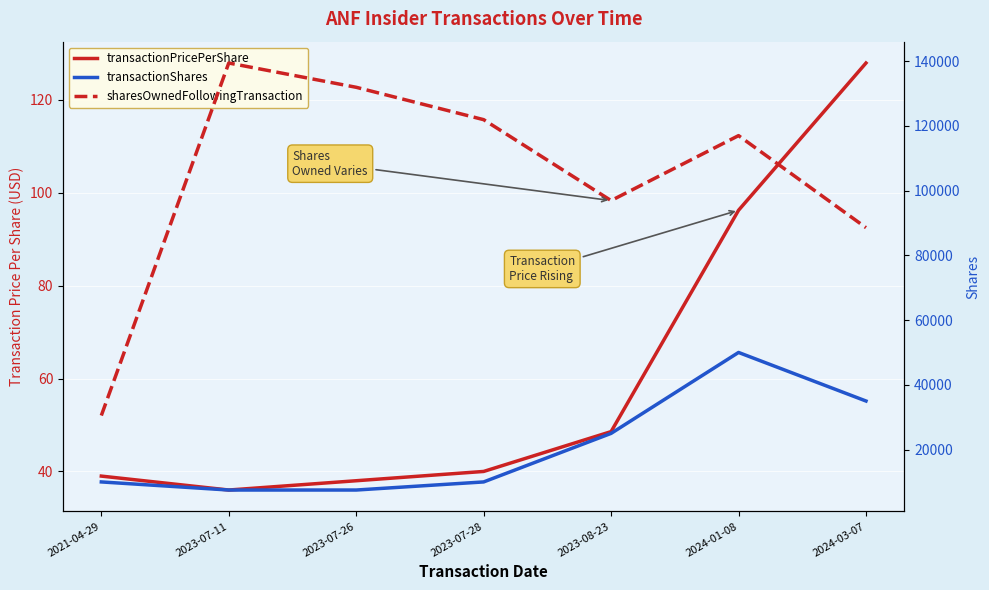

True or false: transactionPricePerShare has more than 1 interior local peaks.

False